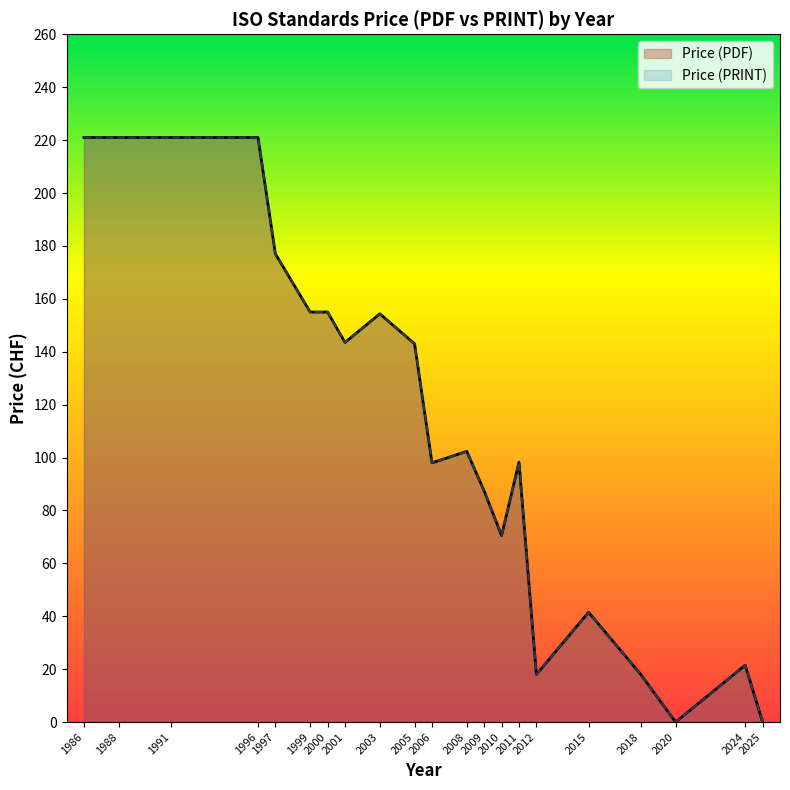

Does the chart display data point markers on the line(s)?

No